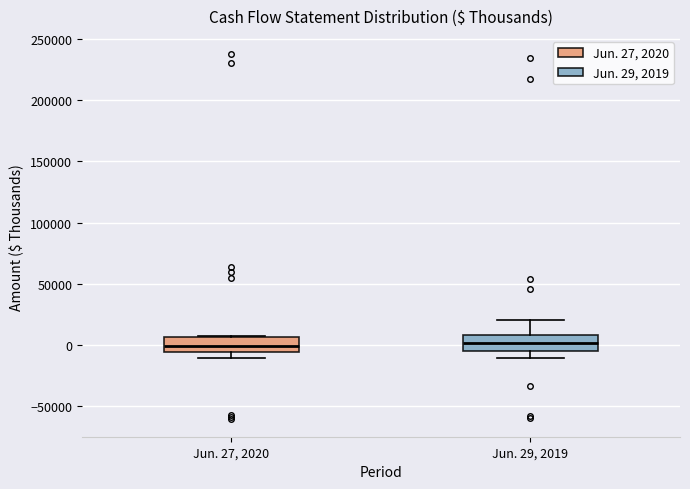

Where does the lower whisker of the box for Jun. 29, 2019 end on the y-axis? The values are not printed on the chart, so give them approximately, as read against the axis.

-10000